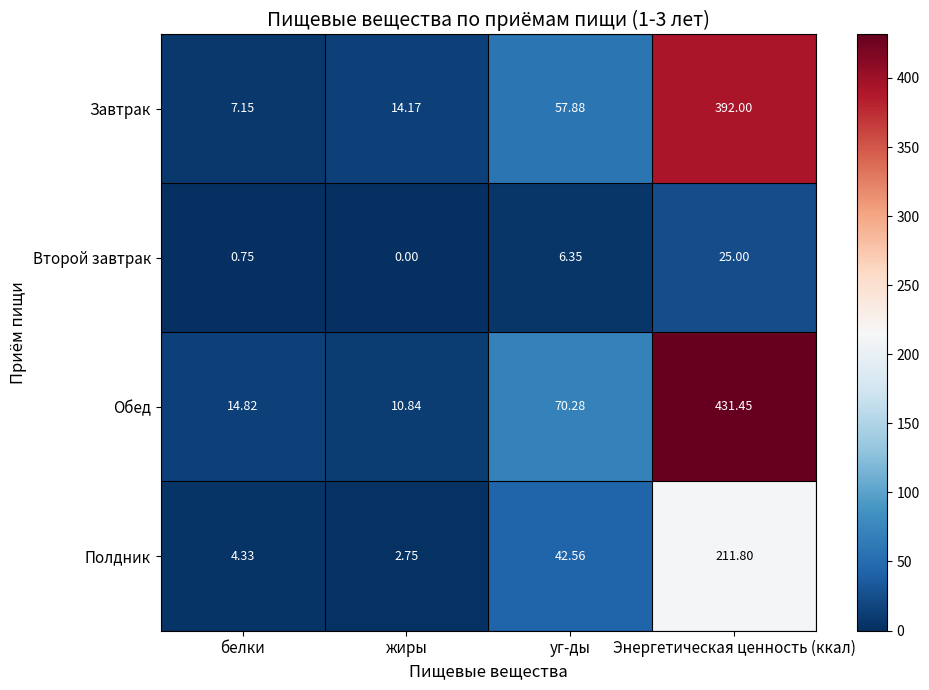

At which category does the chart reach its minimum across all series?

жиры